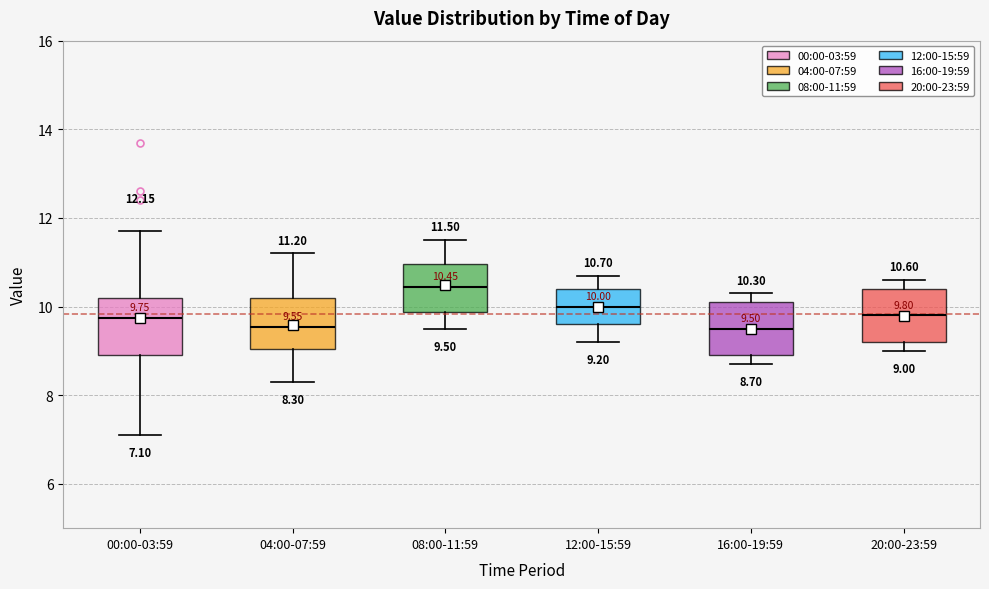

Which box's median line is the highest?

08:00-11:59